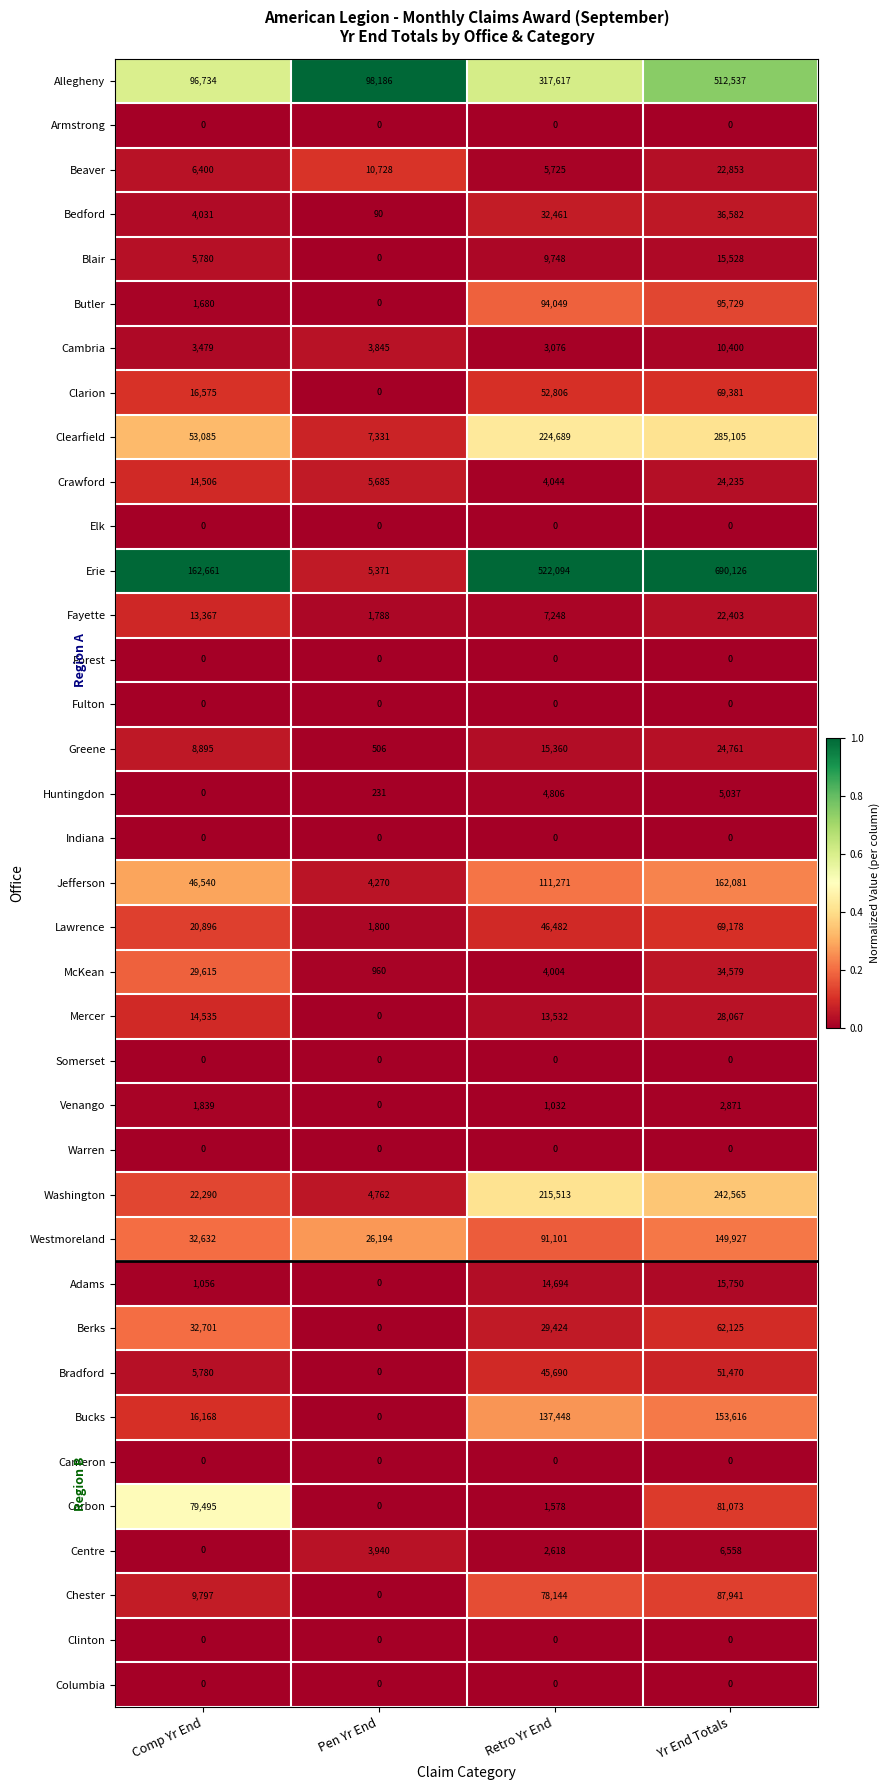

At which label is Berks closest to 31062?

Retro Yr End